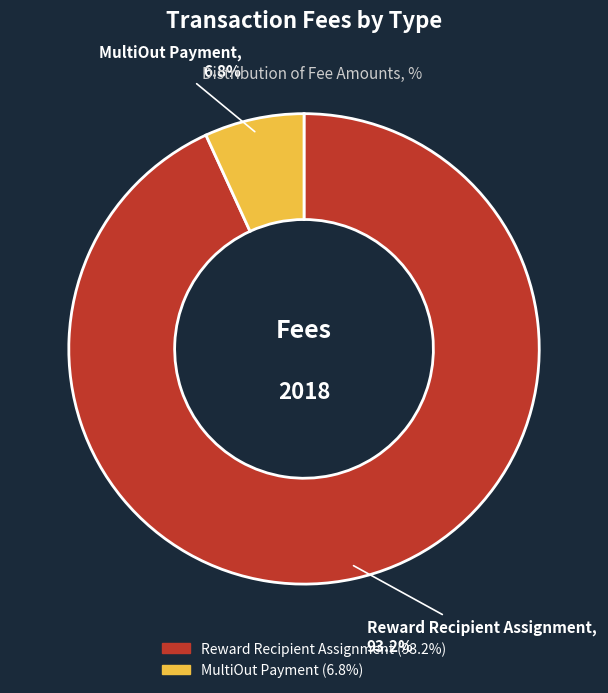

The Reward Recipient Assignment slice represents 93% of the pie. True or false?

True